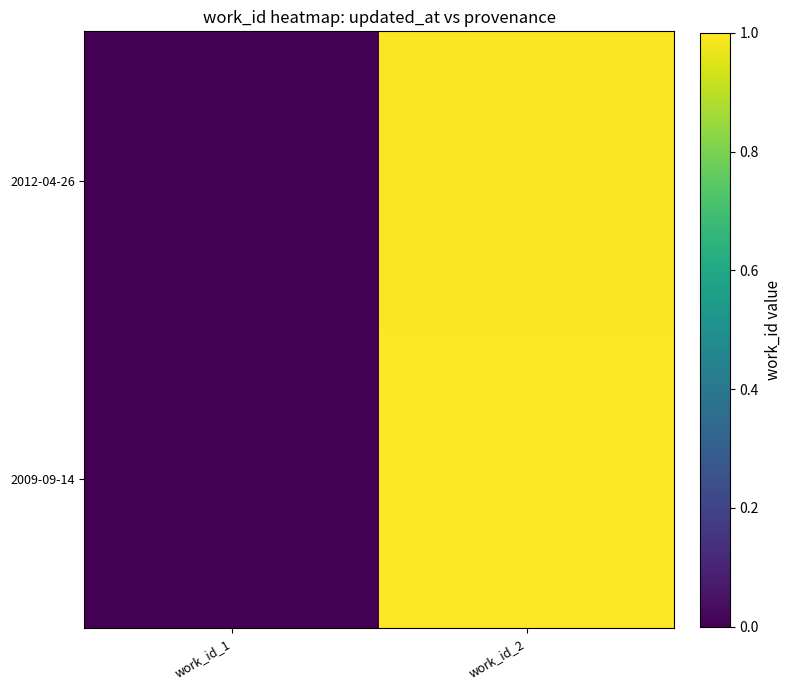

At work_id_1, list the series in order from smallest to largest.

2012-04-26, 2009-09-14